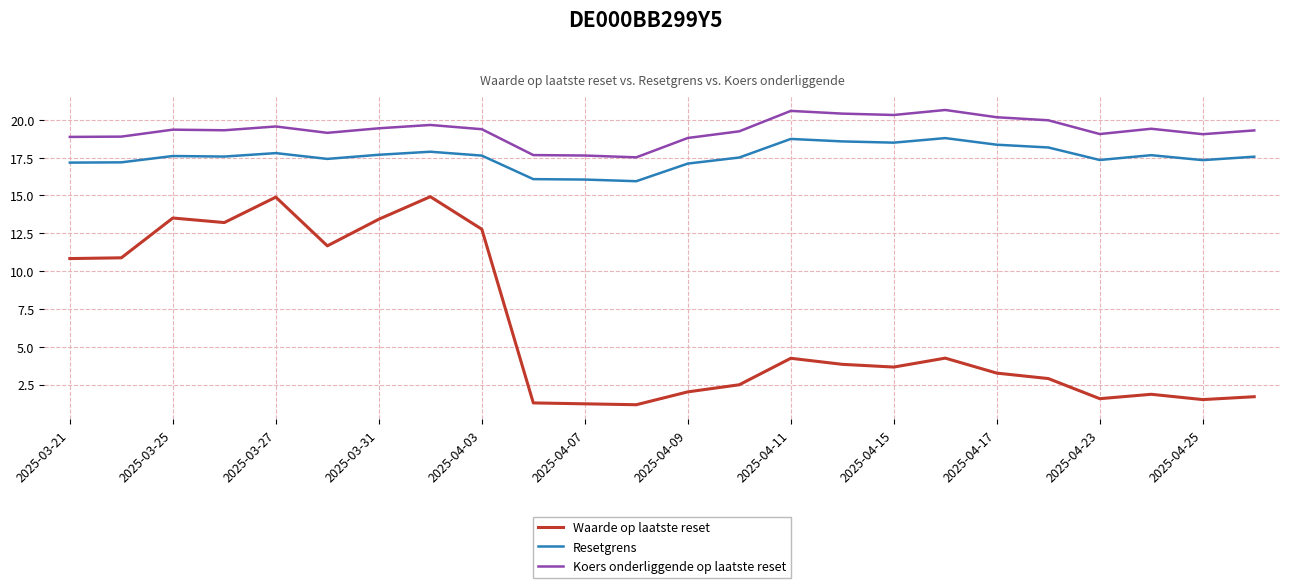

Which series has the largest range (max minus min)?

Waarde op laatste reset